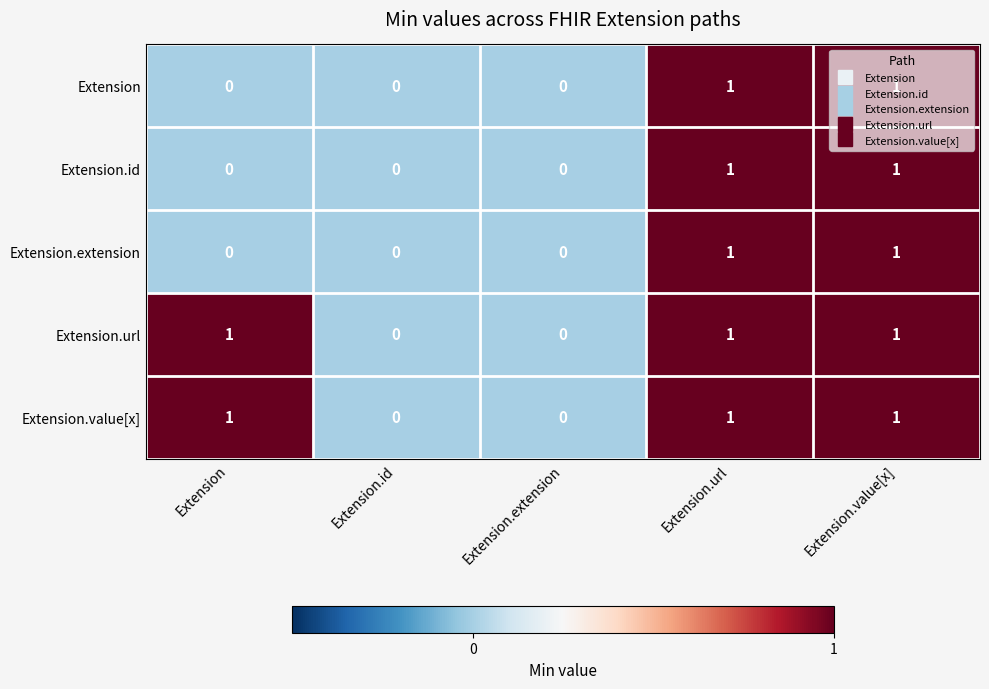

The value of Extension.url at Extension.id is 0. True or false?

True